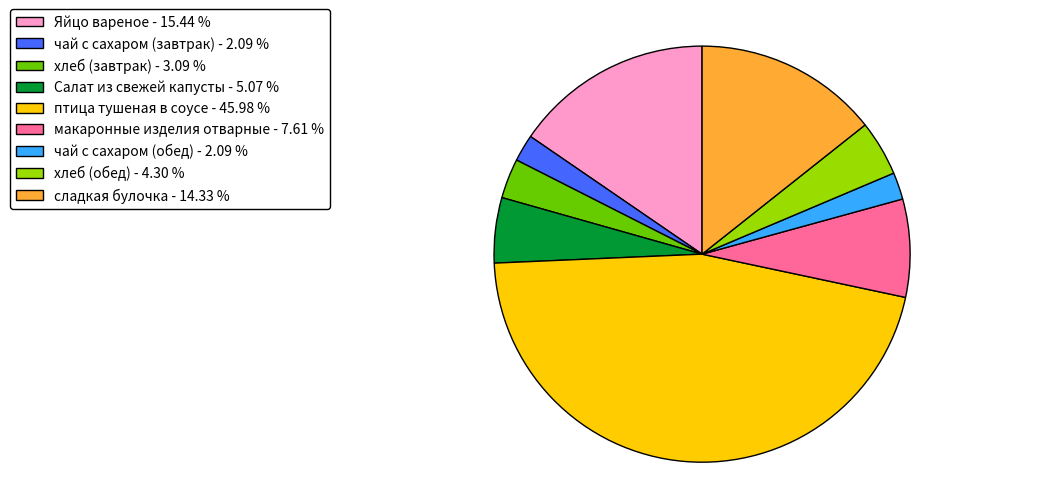

Do чай с сахаром (обед) - 2.09 % and Салат из свежей капусты - 5.07 % together represent more than half of the pie?

No